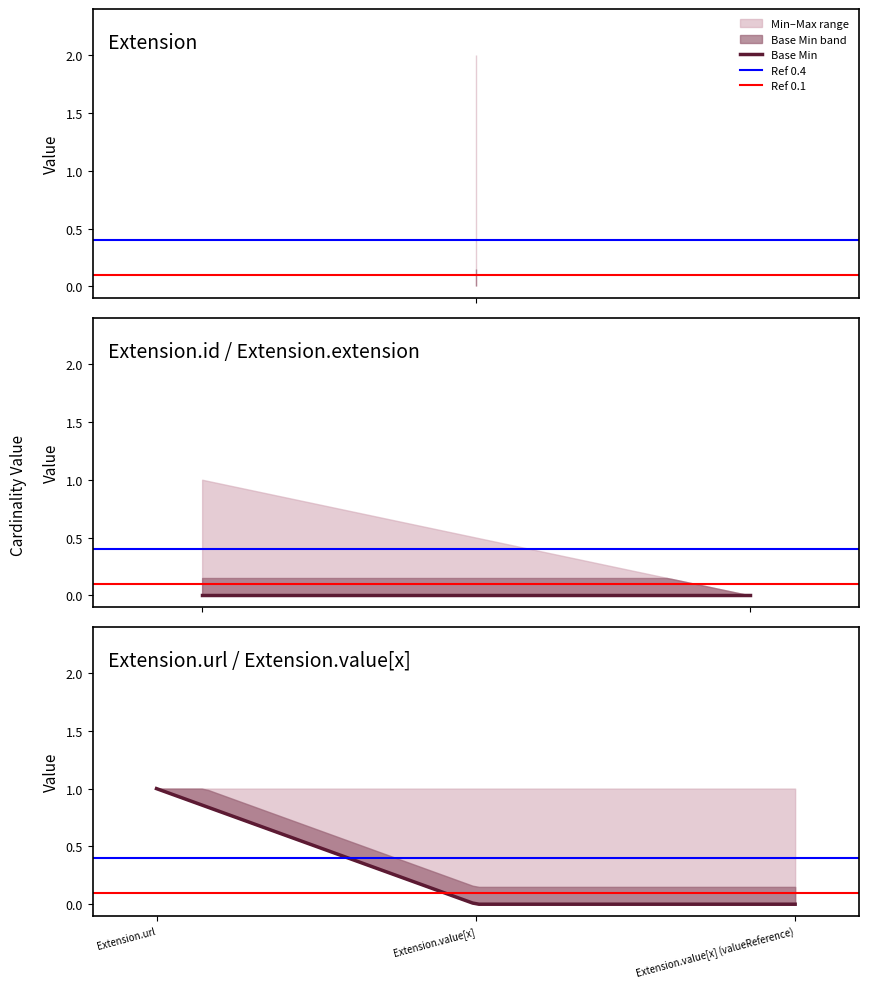

Is it true that Extension equals 1 at Extension.value[x]?

False